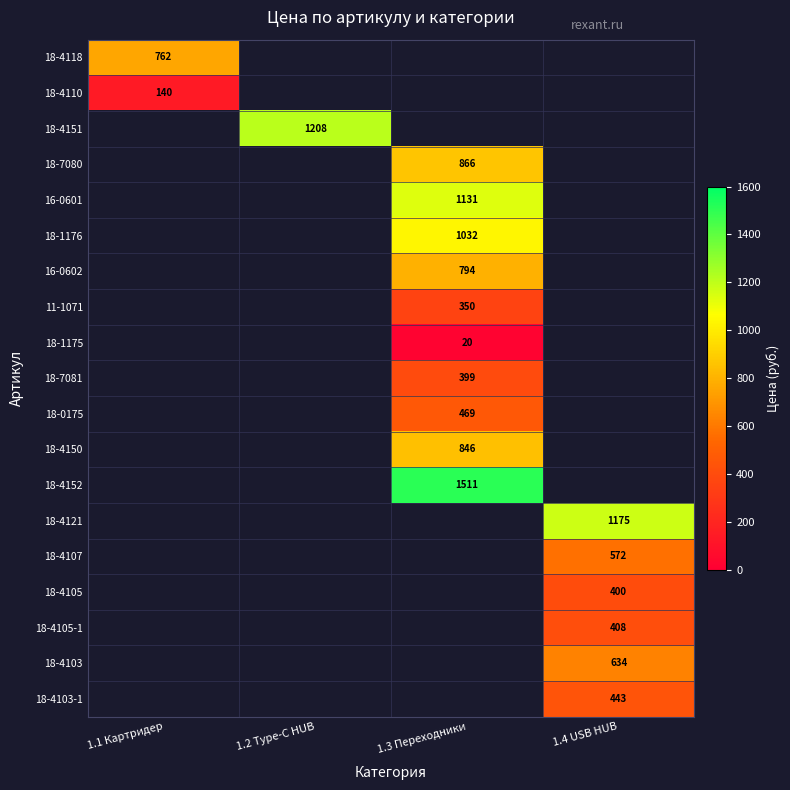

At which category does the chart reach its peak across all series?

1.3 Переходники